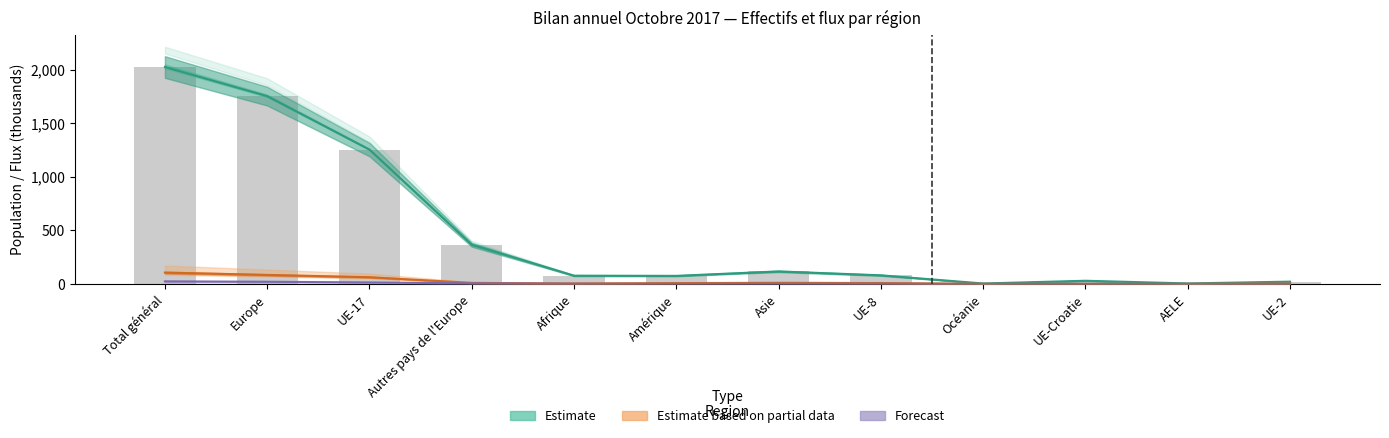

Which series has the largest total across all categories?

Estimate